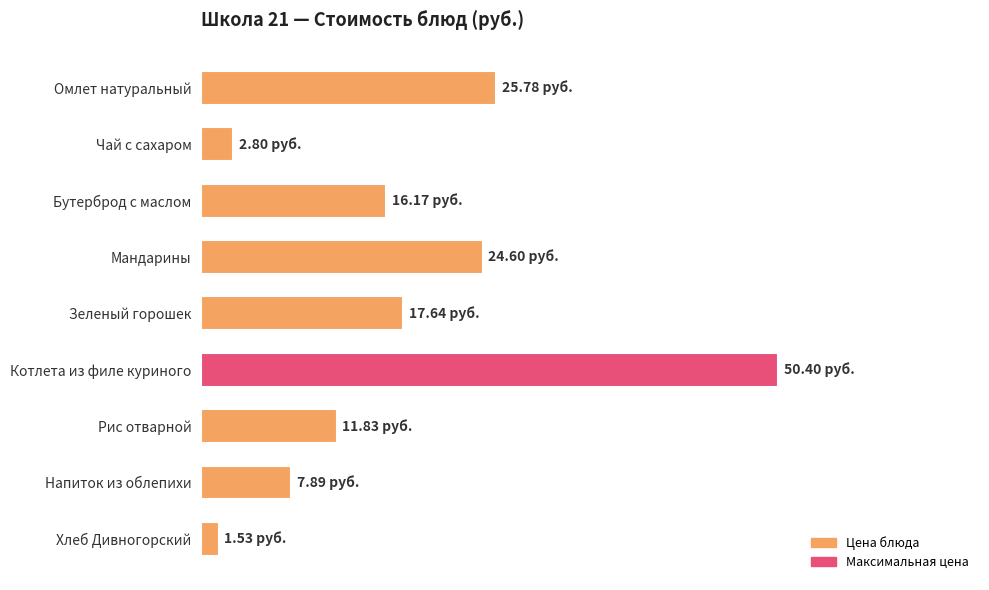

List the labels in order of value, smallest first.

Хлеб Дивногорский, Чай с сахаром, Напиток из облепихи, Рис отварной, Бутерброд с маслом, Зеленый горошек, Мандарины, Омлет натуральный, Котлета из филе куриного